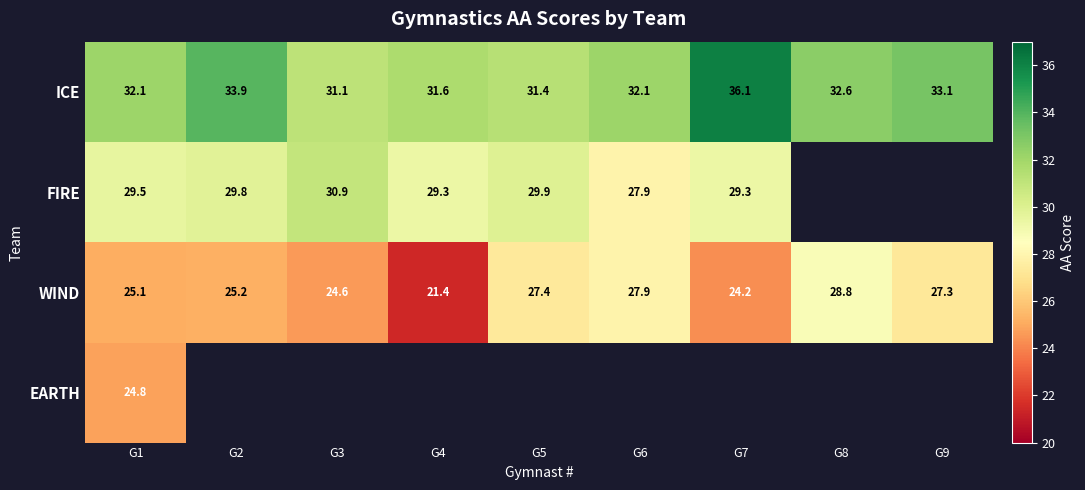

Where does the WIND series first go above 25?

G1